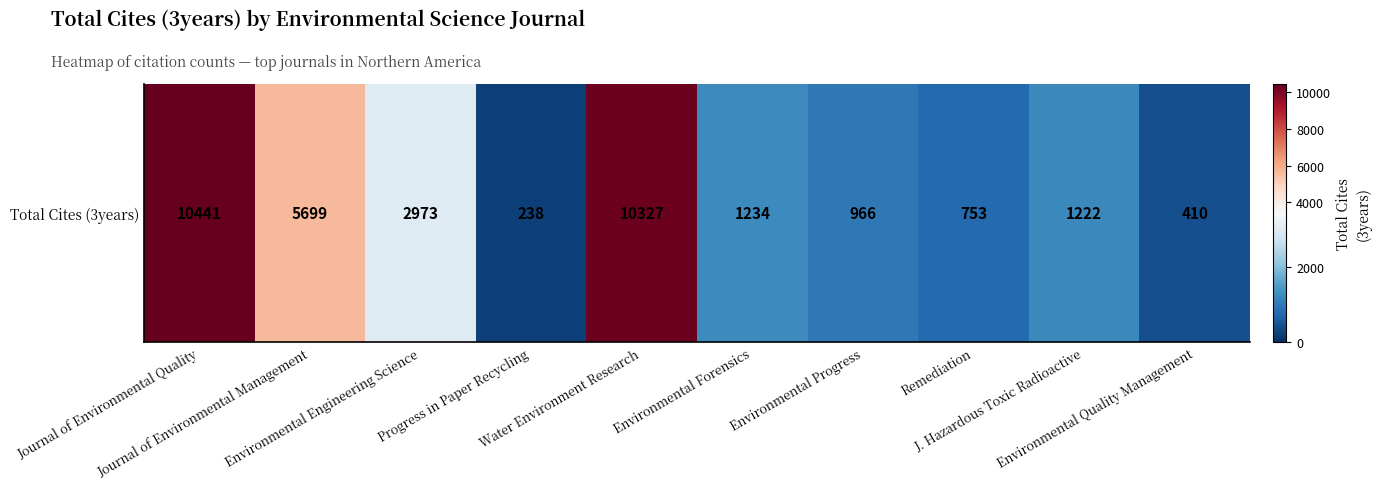

The chart shows a value of 15918 at Water Environment Research. True or false?

False